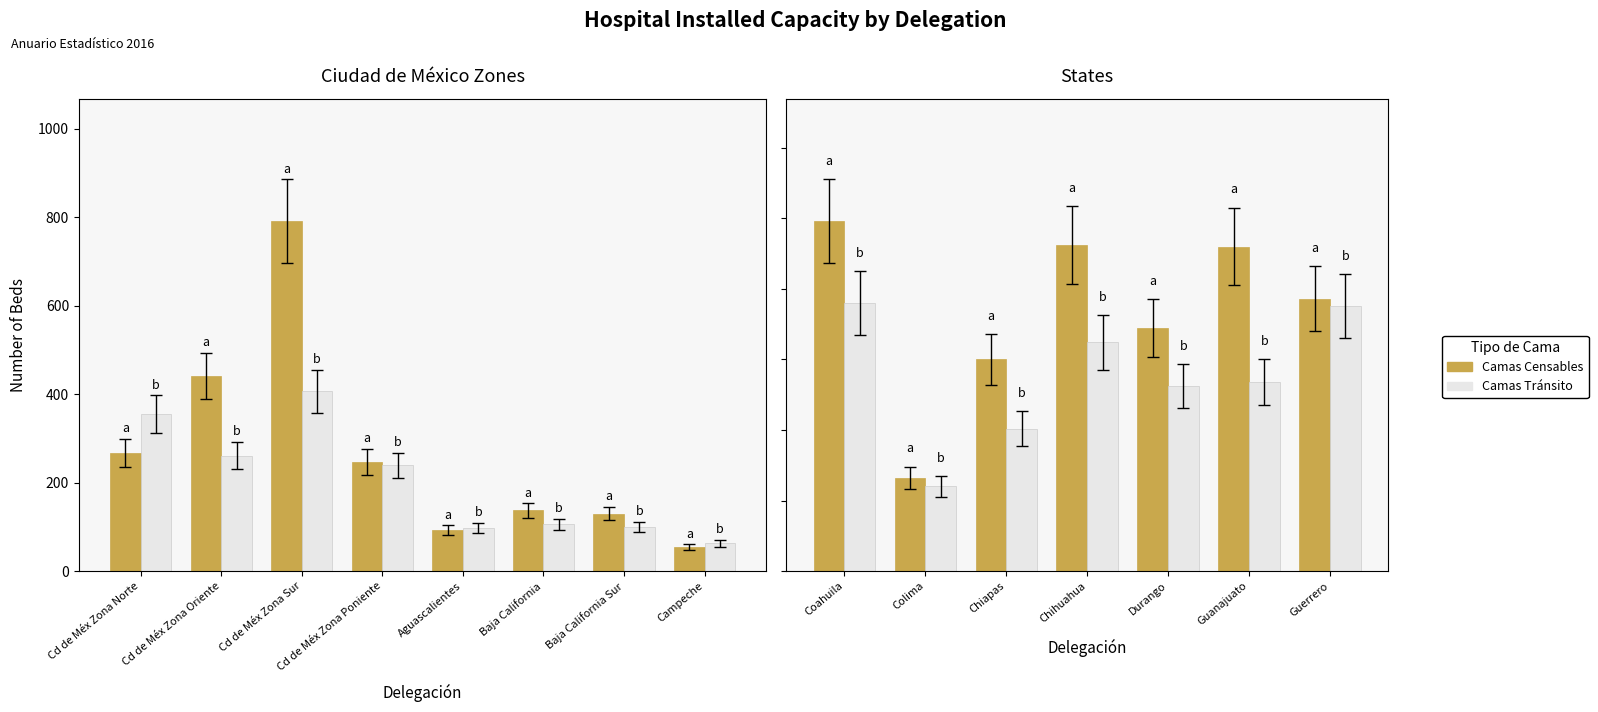

Which series has the largest range (max minus min)?

Camas Censables